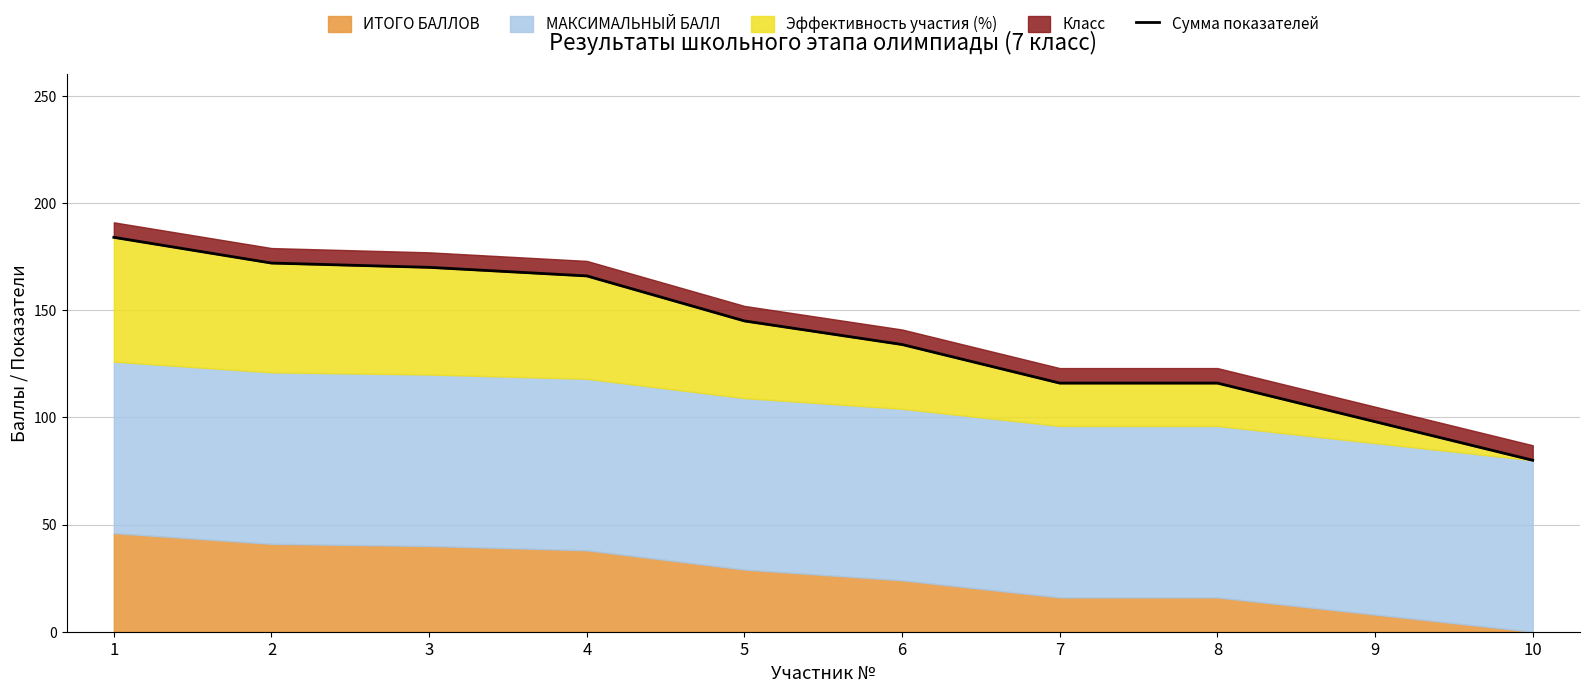

Reading left to right, list all the values displayed in this chart.

184	172	170	166	145	134	116	116	98	80